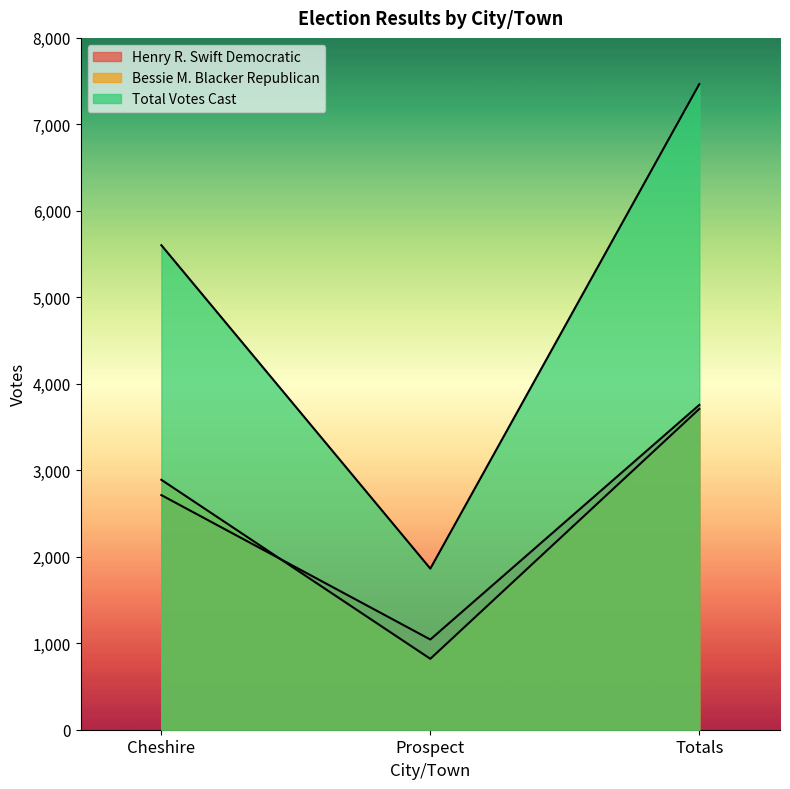

Between Totals and Prospect, which is larger?

Totals